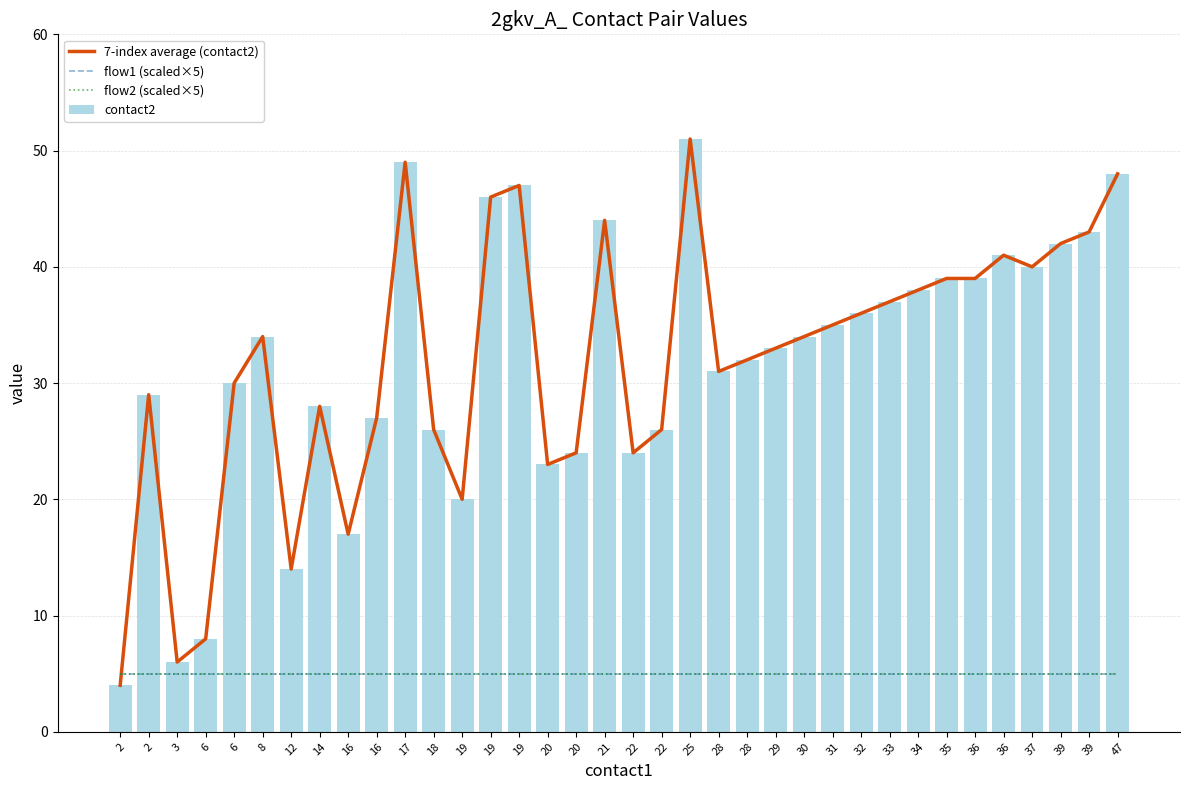

Reading left to right, list all the values displayed in this chart.

7-index average (contact2): 4	29	6	8	30	34	14	28	17	27	49	26	20	46	47	23	24	44	24	26	51	31	32	33	34	35	36	37	38	39	39	41	40	42	43	48
flow1 (scaled×5): 5	5	5	5	5	5	5	5	5	5	5	5	5	5	5	5	5	5	5	5	5	5	5	5	5	5	5	5	5	5	5	5	5	5	5	5
flow2 (scaled×5): 5	5	5	5	5	5	5	5	5	5	5	5	5	5	5	5	5	5	5	5	5	5	5	5	5	5	5	5	5	5	5	5	5	5	5	5
contact2: 4	29	6	8	30	34	14	28	17	27	49	26	20	46	47	23	24	44	24	26	51	31	32	33	34	35	36	37	38	39	39	41	40	42	43	48